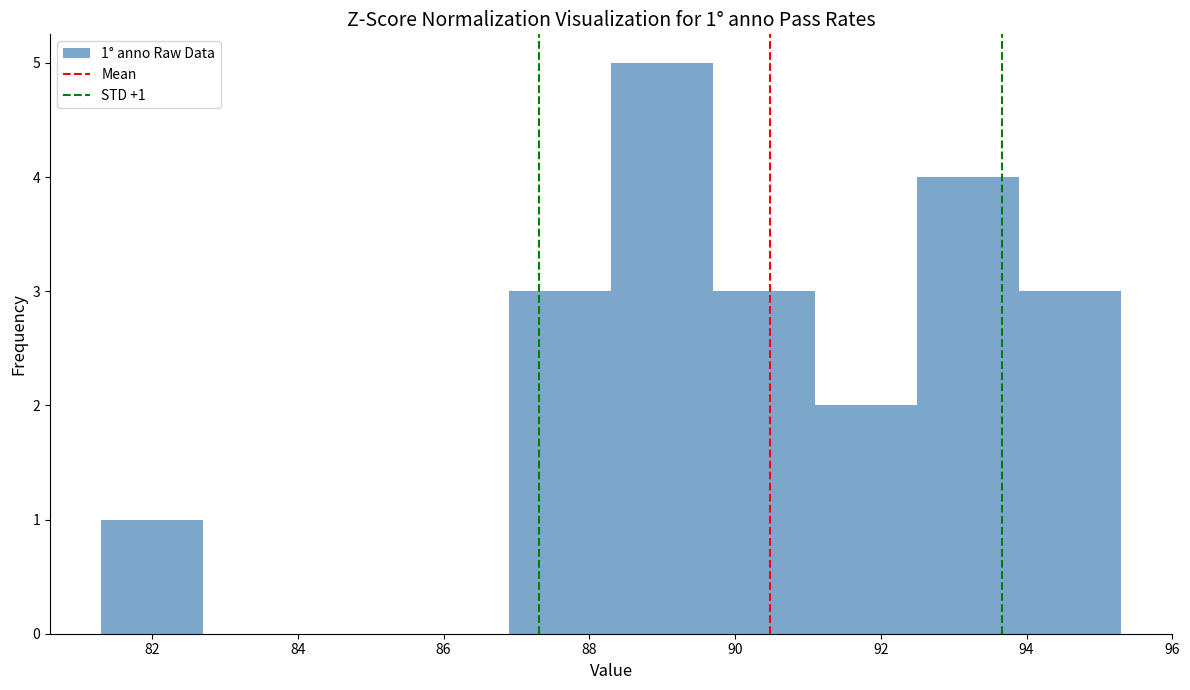

Which range on the x-axis has the tallest bar?

88.3 to 89.7